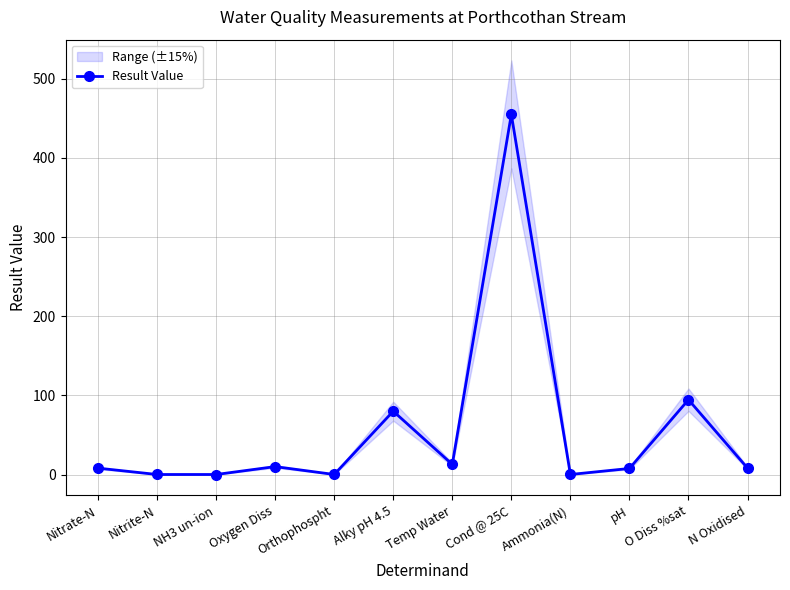

Count the number of values greater than 8.

7